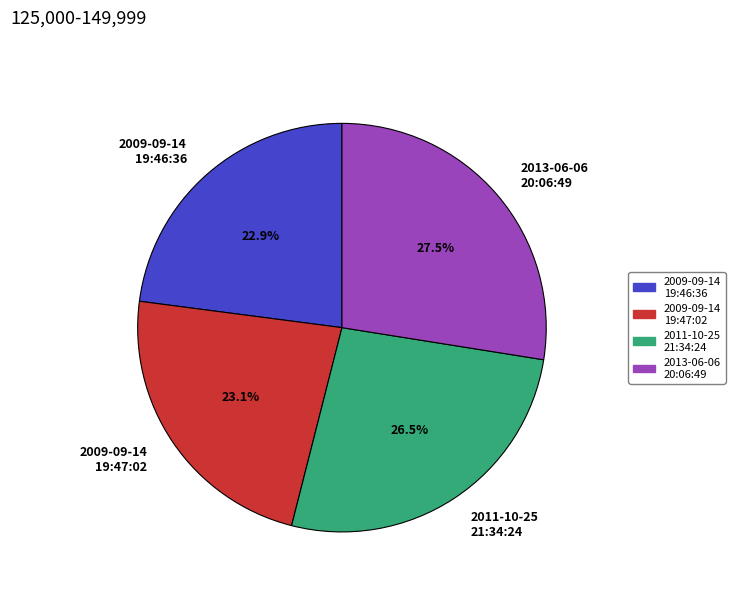

What percentage is the 2009-09-14 19:47:02 slice, to the nearest percent?

23%